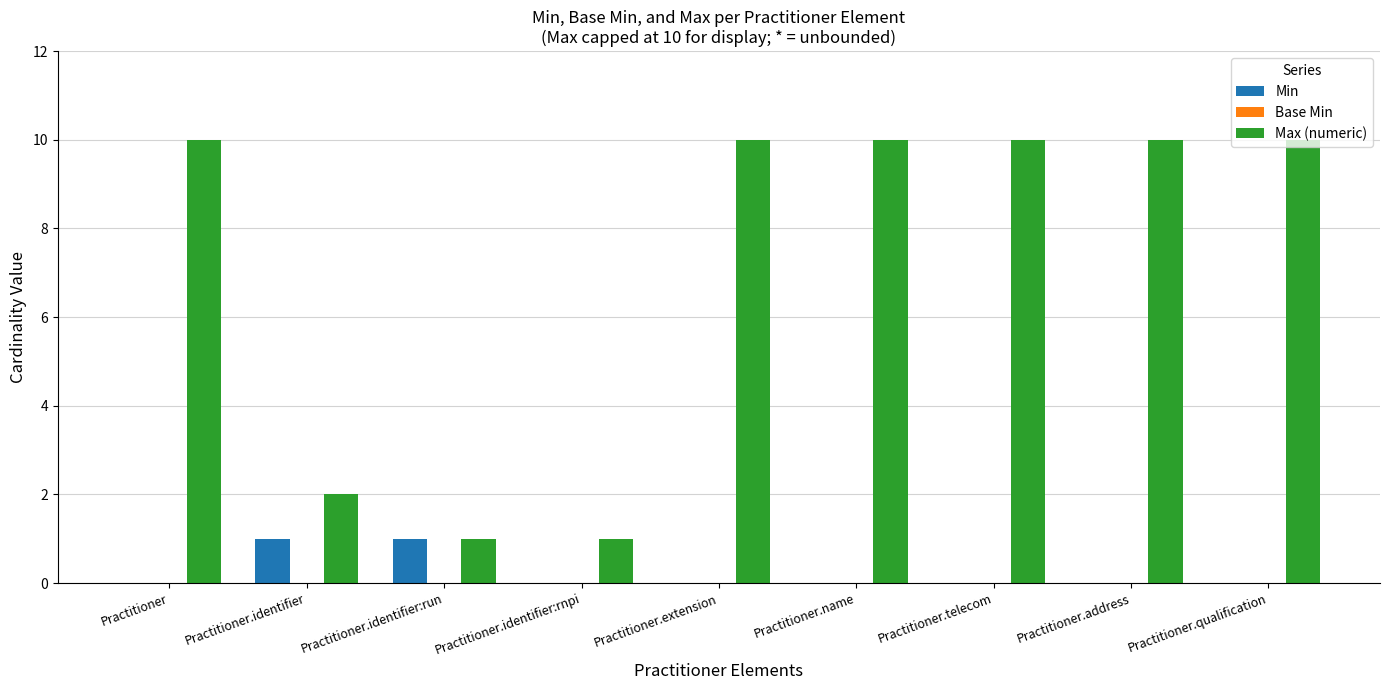

Is the value of Min at Practitioner.name greater than the value of Max (numeric) at Practitioner.identifier:rnpi?

No